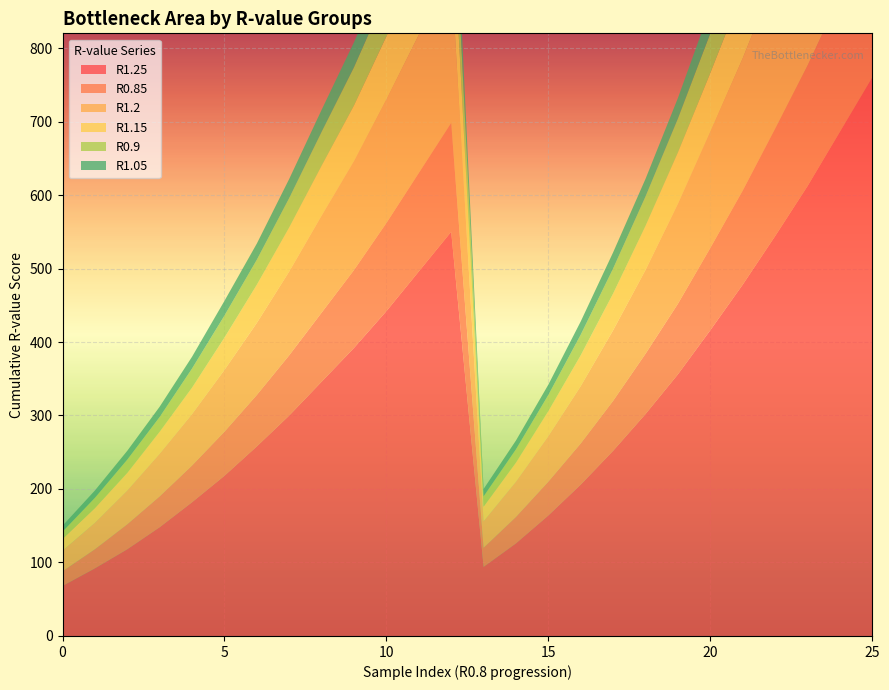

Reading left to right, what are all the values shown in this chart?

R1.25: 0=68	1=92	2=118	3=148	4=182	5=218	6=258	7=300	8=346	9=392	10=442	11=496	12=550	13=94	14=126	15=164	16=206	17=252	18=302	19=356	20=416	21=478	22=544	23=612	24=686	25=760
R0.85: 0=20	1=26	2=34	3=42	4=50	5=60	6=70	7=82	8=94	9=106	10=120	11=134	12=148	13=26	14=36	15=46	16=56	17=68	18=82	19=96	20=112	21=128	22=146	23=164	24=184	25=204
R1.2: 0=28	1=36	2=46	3=58	4=70	5=84	6=98	7=114	8=132	9=148	10=168	11=188	12=208	13=36	14=48	15=62	16=78	17=96	18=114	19=136	20=158	21=180	22=206	23=232	24=258	25=286
R1.15: 0=16	1=20	2=24	3=30	4=36	5=44	6=52	7=60	8=68	9=76	10=86	11=96	12=106	13=20	14=26	15=34	16=42	17=50	18=60	19=70	20=80	21=92	22=106	23=118	24=132	25=146
R0.9: 0=10	1=14	2=18	3=20	4=26	5=30	6=34	7=40	8=46	9=52	10=58	11=64	12=72	13=14	14=18	15=22	16=28	17=34	18=40	19=46	20=54	21=62	22=70	23=78	24=88	25=98
R1.05: 0=8	1=10	2=12	3=14	4=16	5=20	6=22	7=26	8=30	9=34	10=36	11=42	12=46	13=10	14=12	15=14	16=18	17=22	18=24	19=28	20=34	21=38	22=42	23=48	24=54	25=60